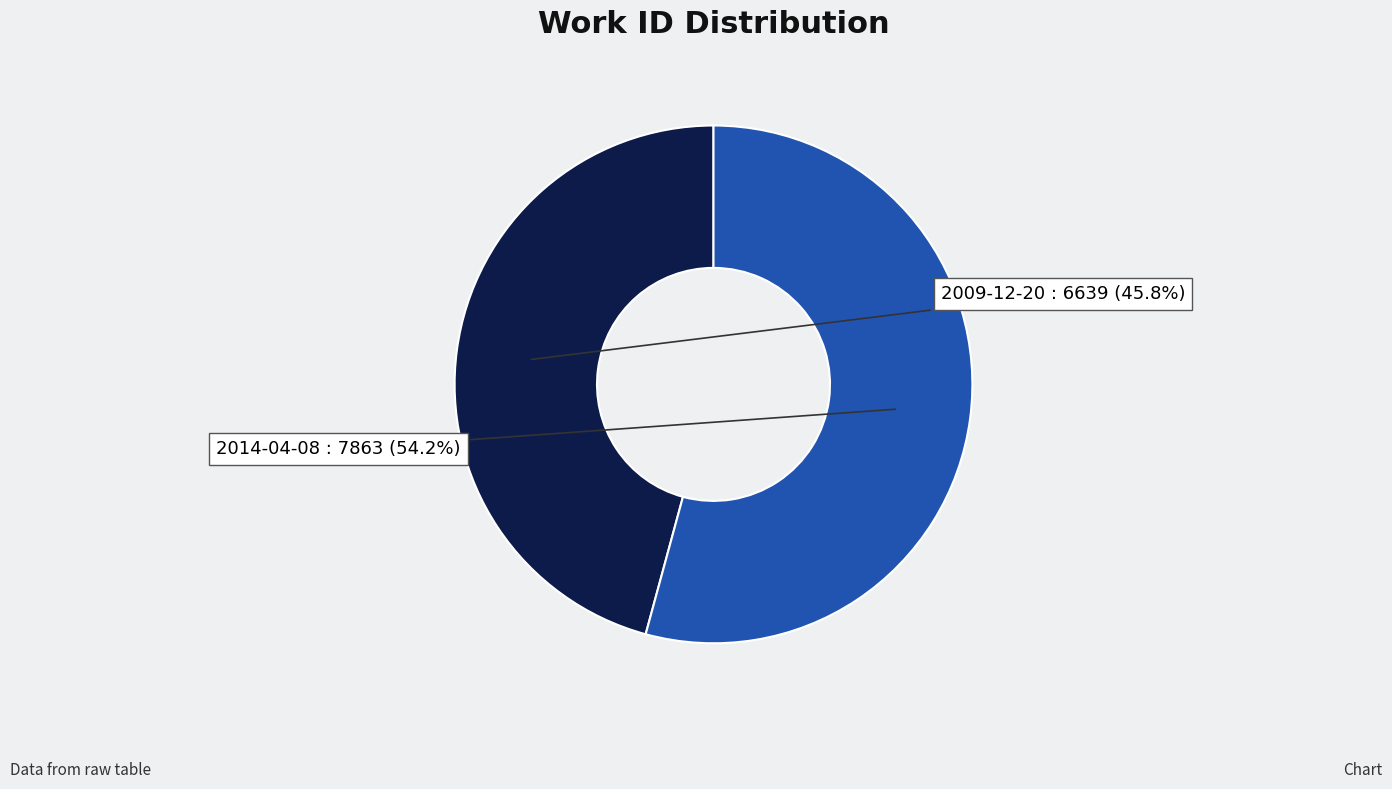

Does 2009-12-20 represent more than half of the total?

No